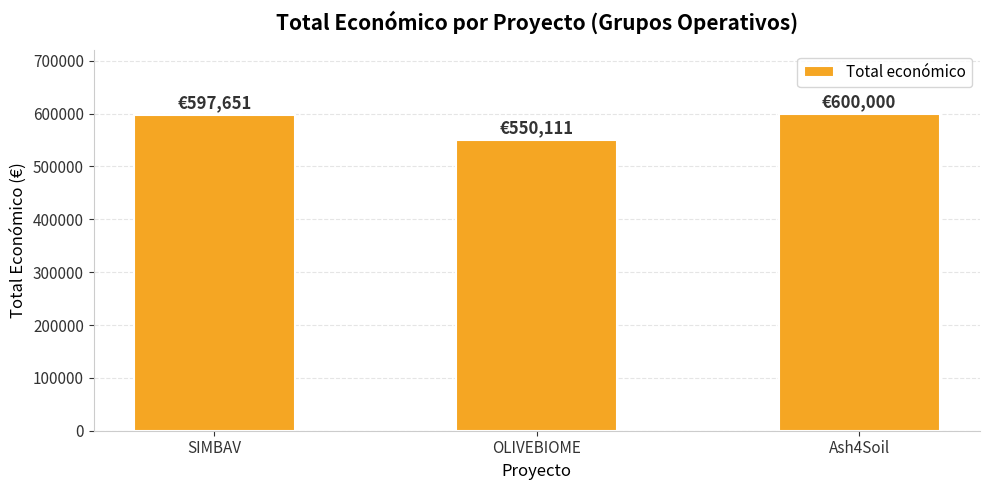

Approximately how many times larger is the value at OLIVEBIOME compared to Ash4Soil?

0.9